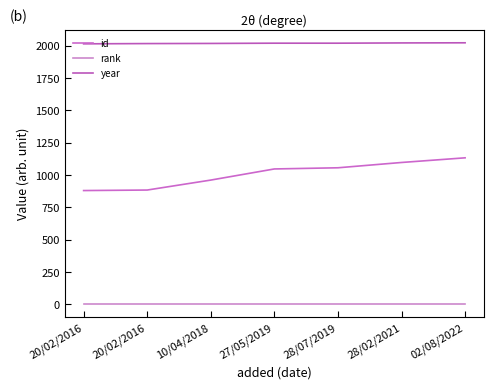

What is the value of the rank point at the 6th from the left?

1